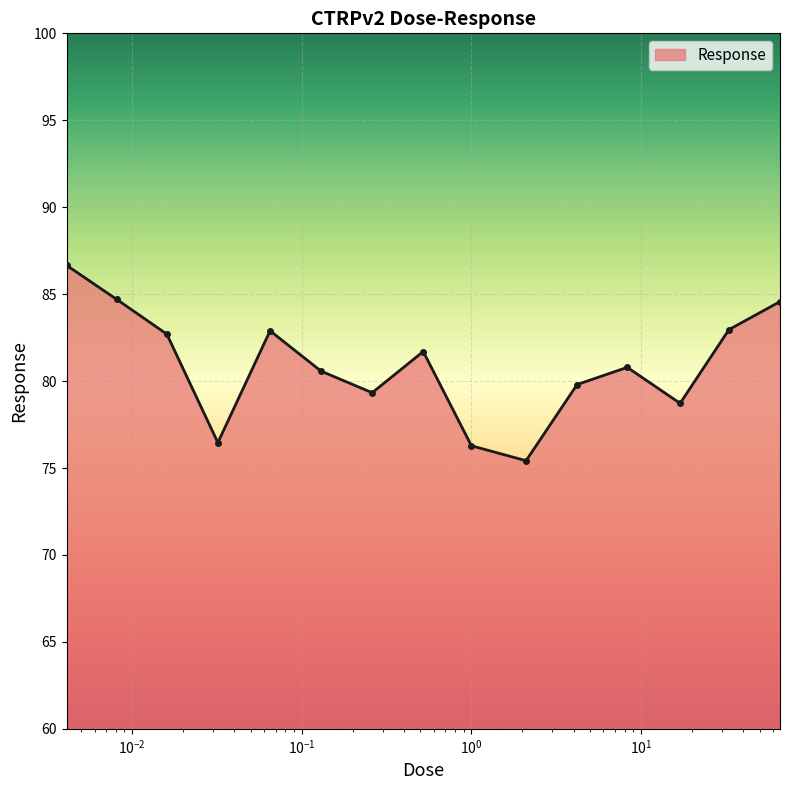

True or false: there are more than 2 points higher than both neighbors.

True